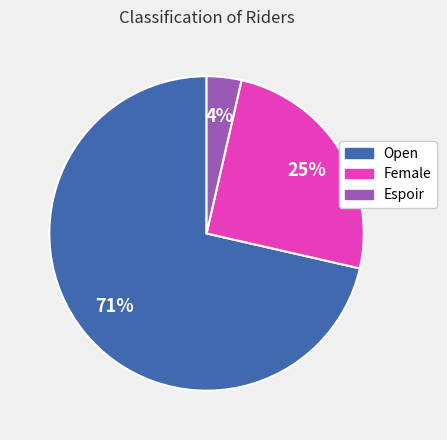

What is the largest slice in the pie chart?

Open